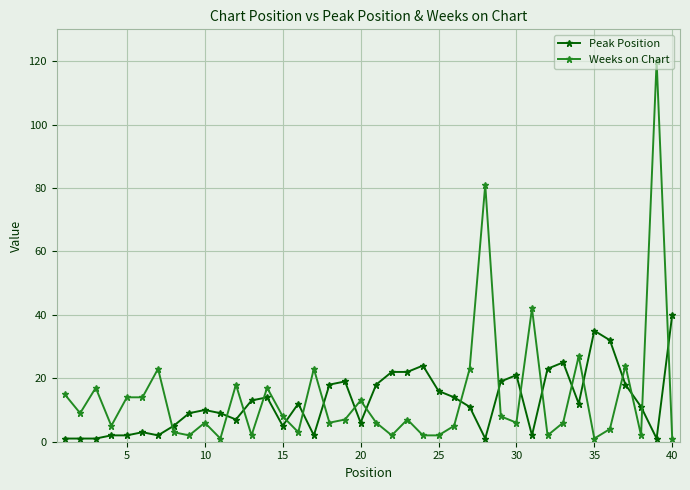

What is the average value of the Peak Position series?

13